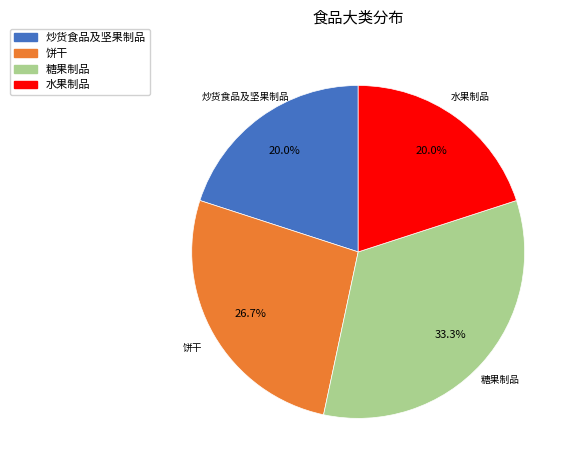

Which category has the biggest portion of the pie?

糖果制品